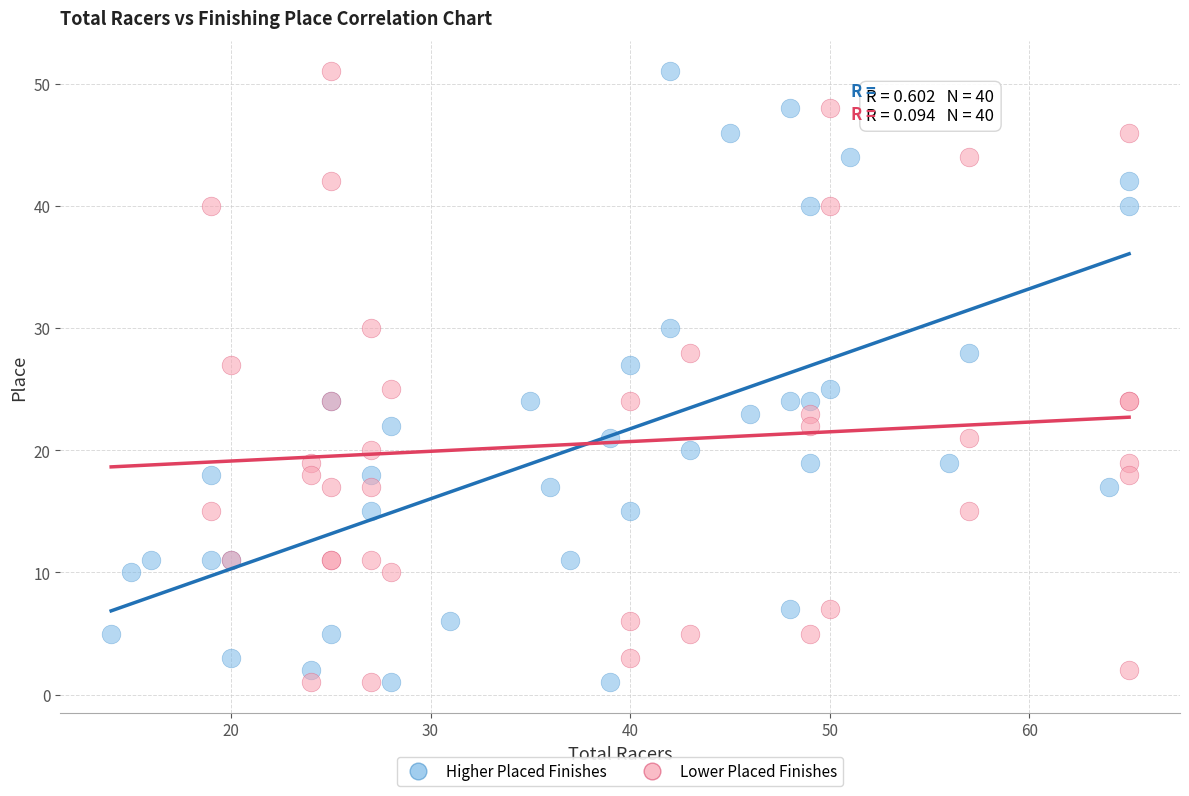

What are all the series names shown in the legend?

Higher Placed Finishes, Lower Placed Finishes